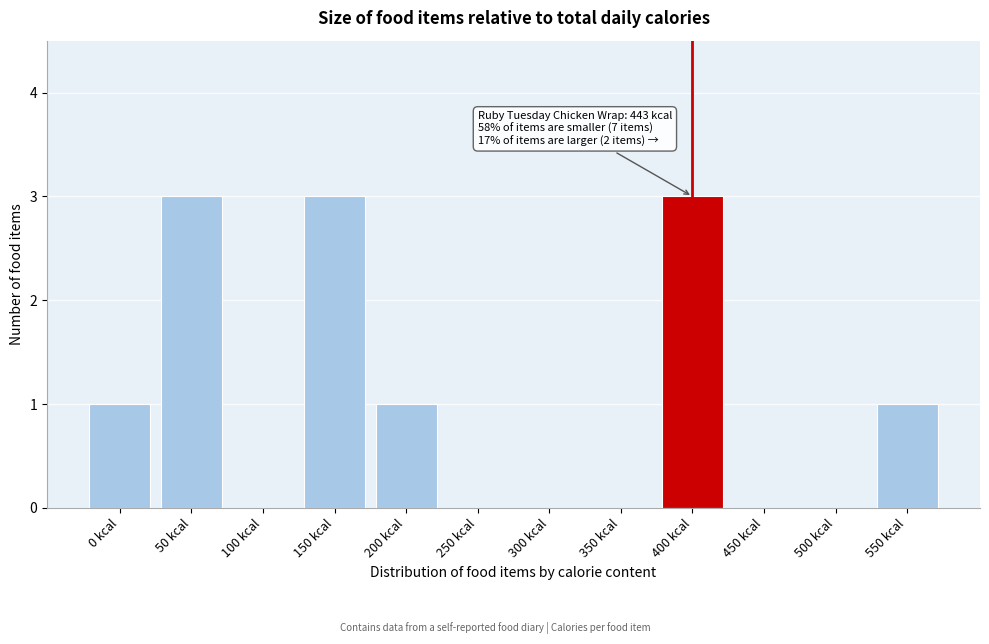

Reading left to right, extract all data points from this chart.

0 kcal=1	50 kcal=3	100 kcal=0	150 kcal=3	200 kcal=1	250 kcal=0	300 kcal=0	350 kcal=0	400 kcal=3	450 kcal=0	500 kcal=0	550 kcal=1